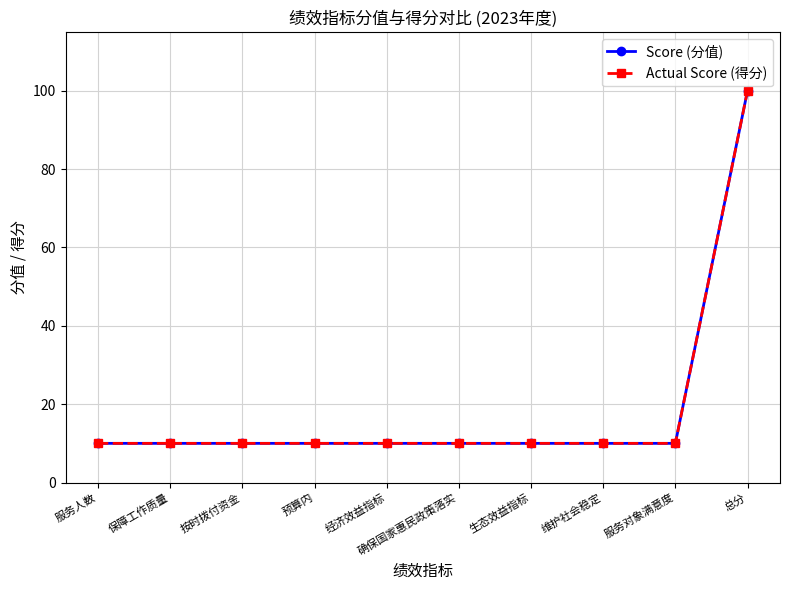

Is this an area chart (filled region under the line)?

No